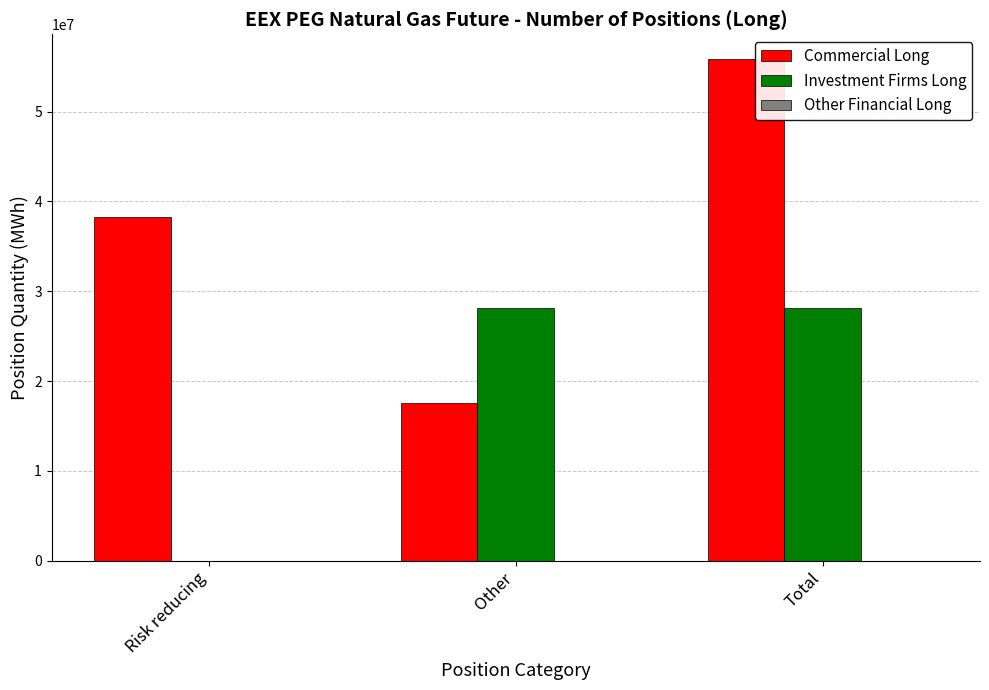

What is the total value across all series at Other?

45662159